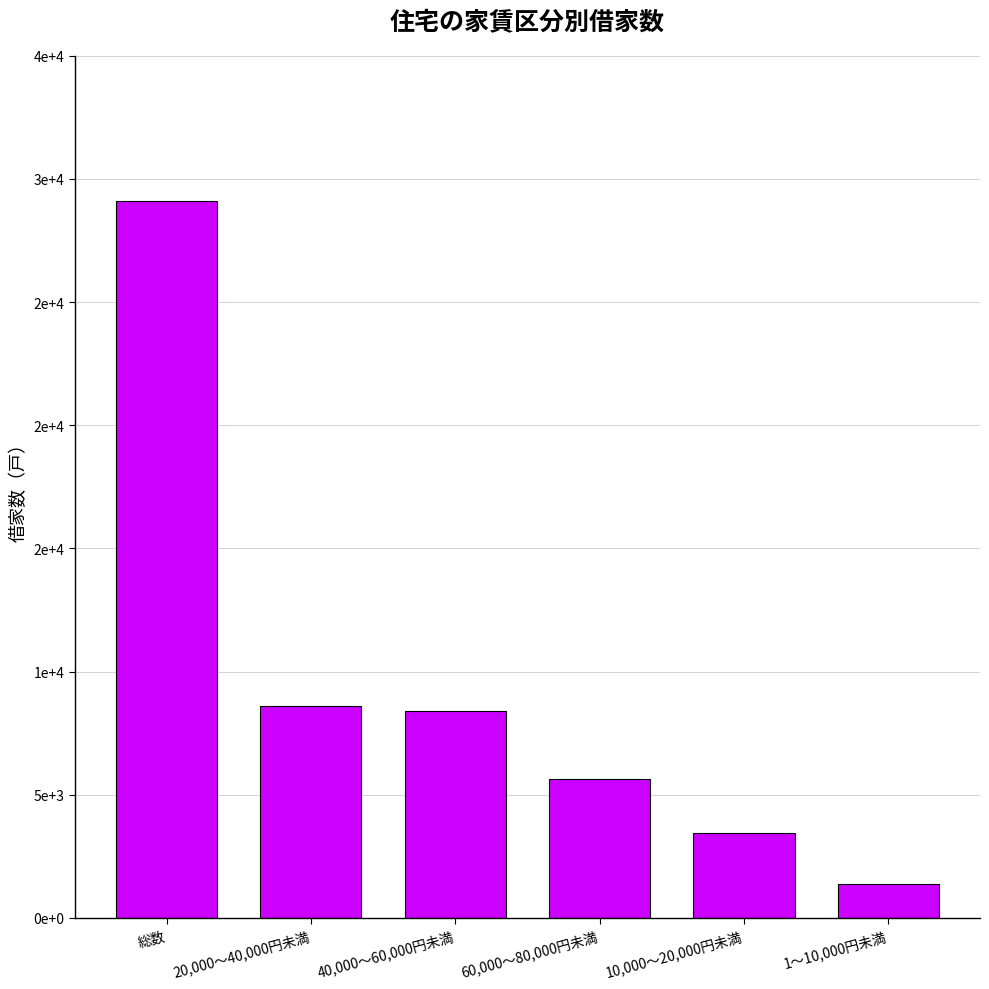

The value at 10,000～20,000円未満 is 3460. True or false?

True